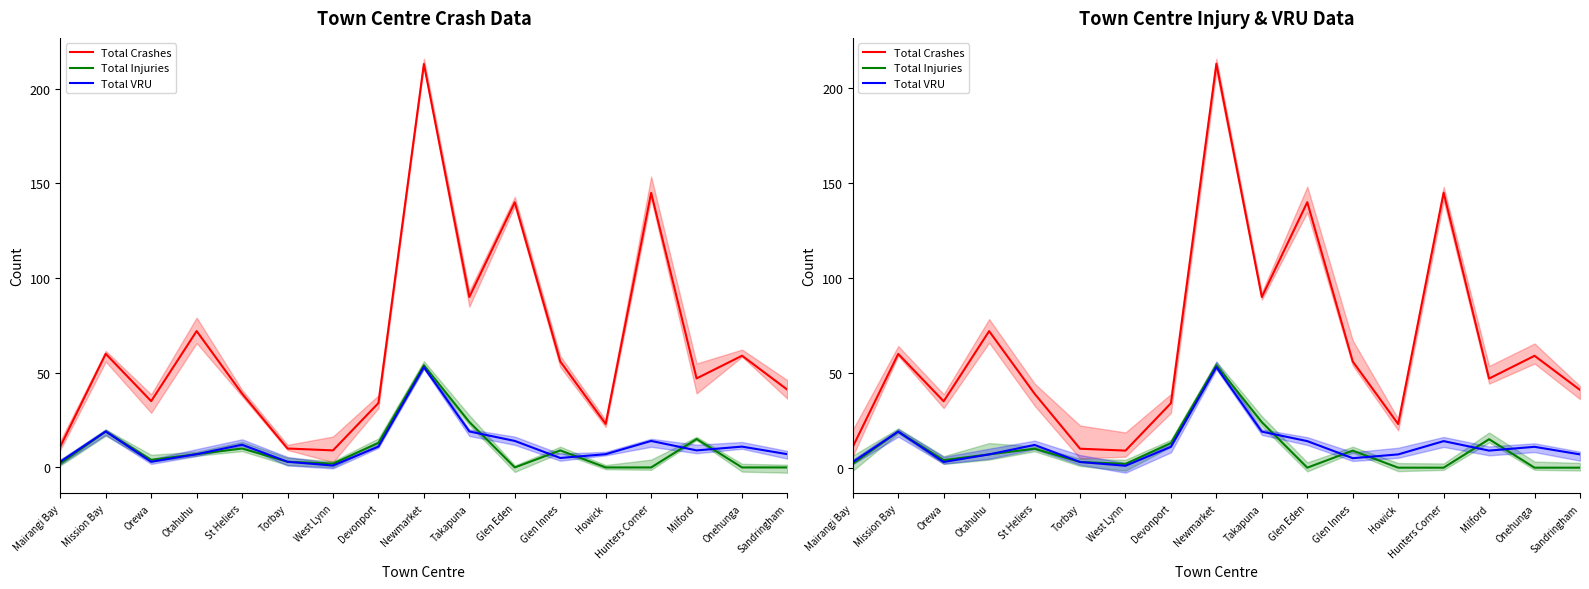

At which label does Total VRU reach its minimum?

West Lynn